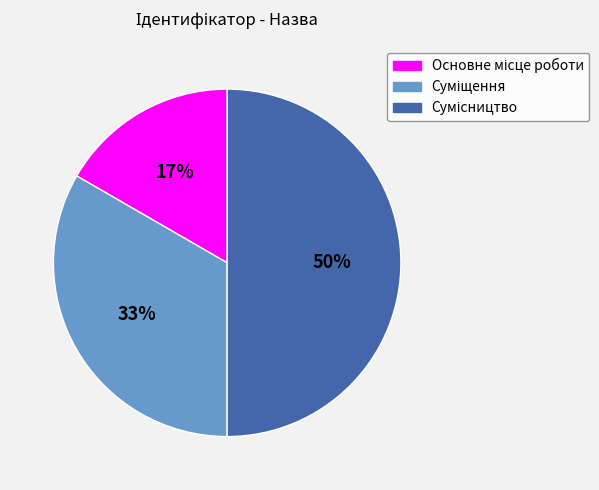

To the nearest percent, what is the difference between the largest and smallest slice percentages?

33%